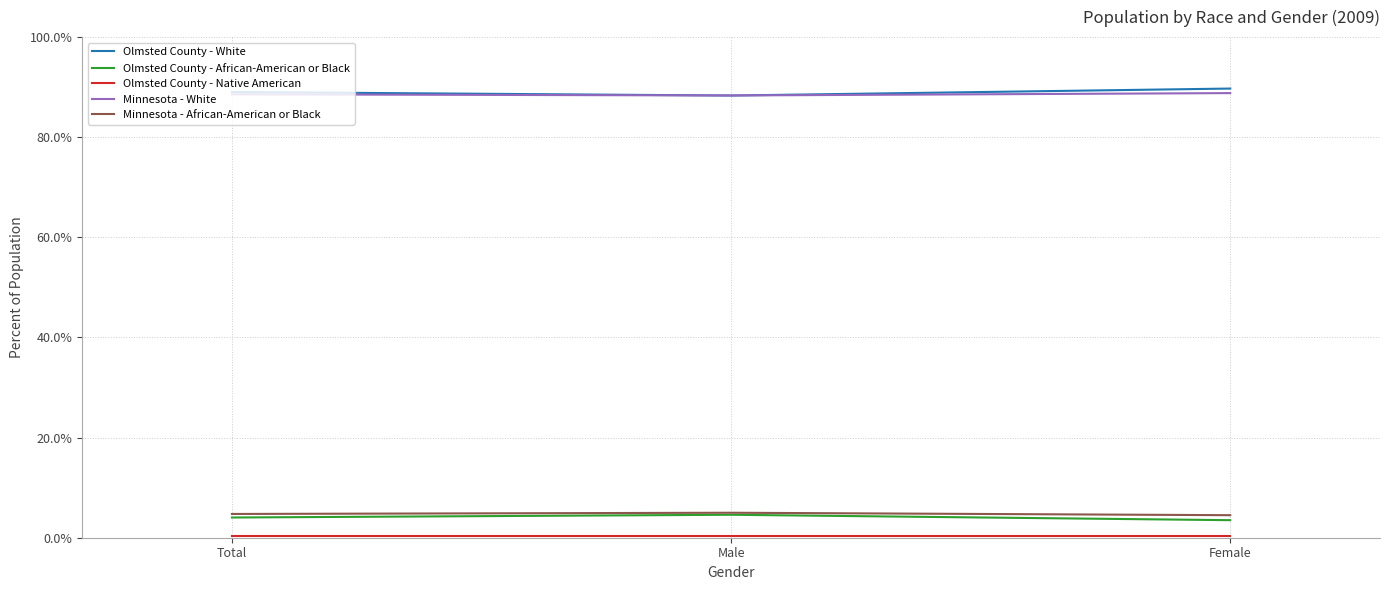

Reading left to right, what are all the values shown in this chart?

Olmsted County - White: 0.9	0.9	0.9
Olmsted County - African-American or Black: 0.0	0.0	0.0
Olmsted County - Native American: 0.0	0.0	0.0
Minnesota - White: 0.9	0.9	0.9
Minnesota - African-American or Black: 0.0	0.0	0.0